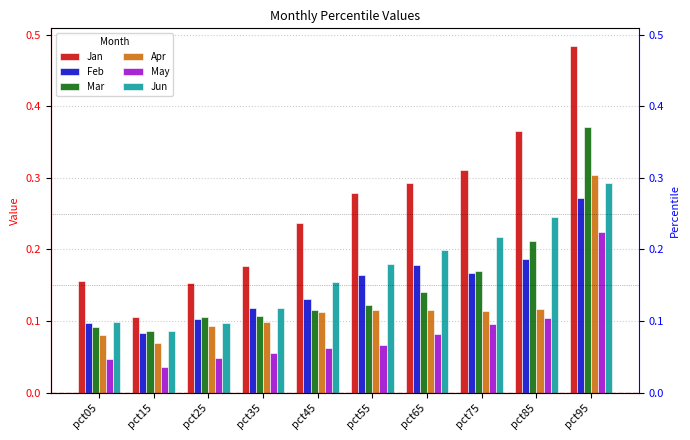

Which series has the largest total across all categories?

Jan